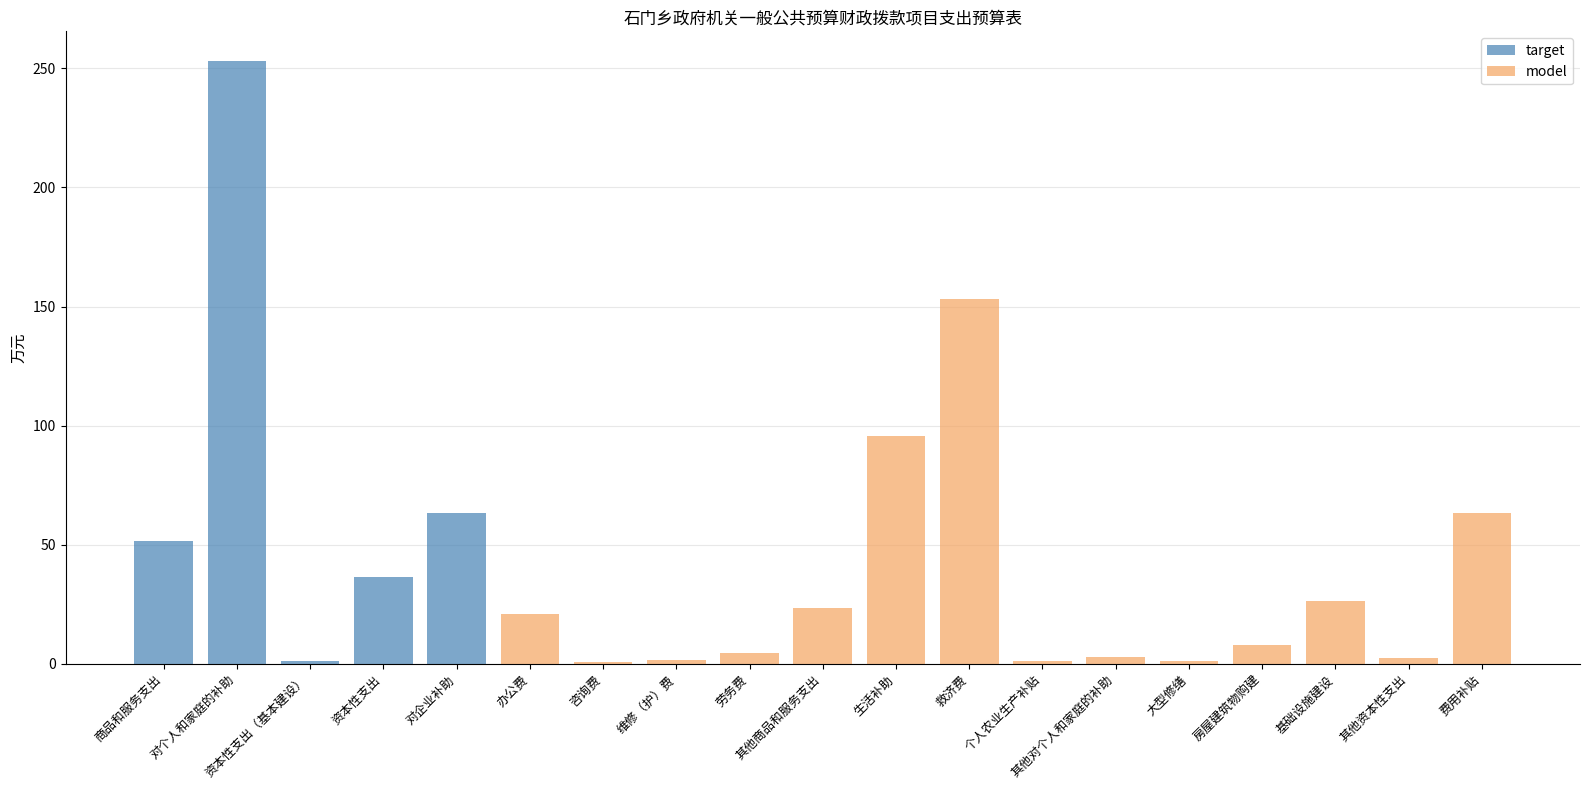

How many data points in target are above 0?

5